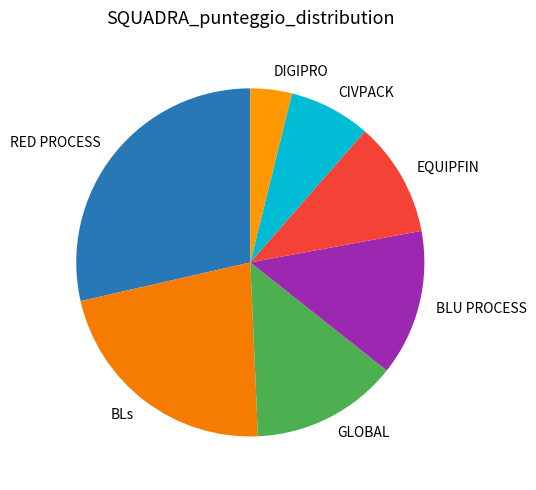

How many segments does this pie chart have?

7